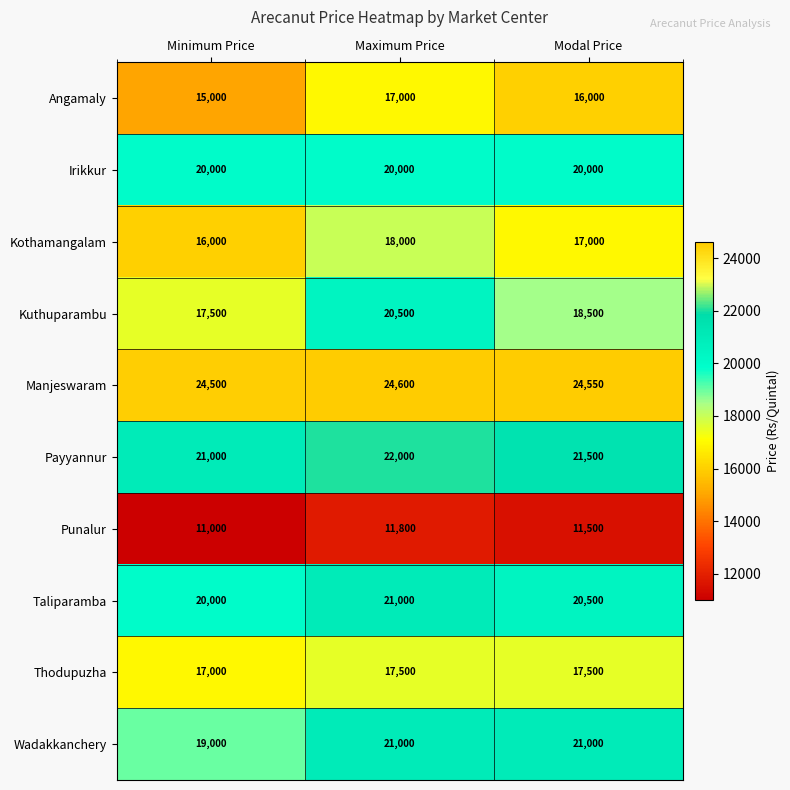

How many series are shown in this chart?

10